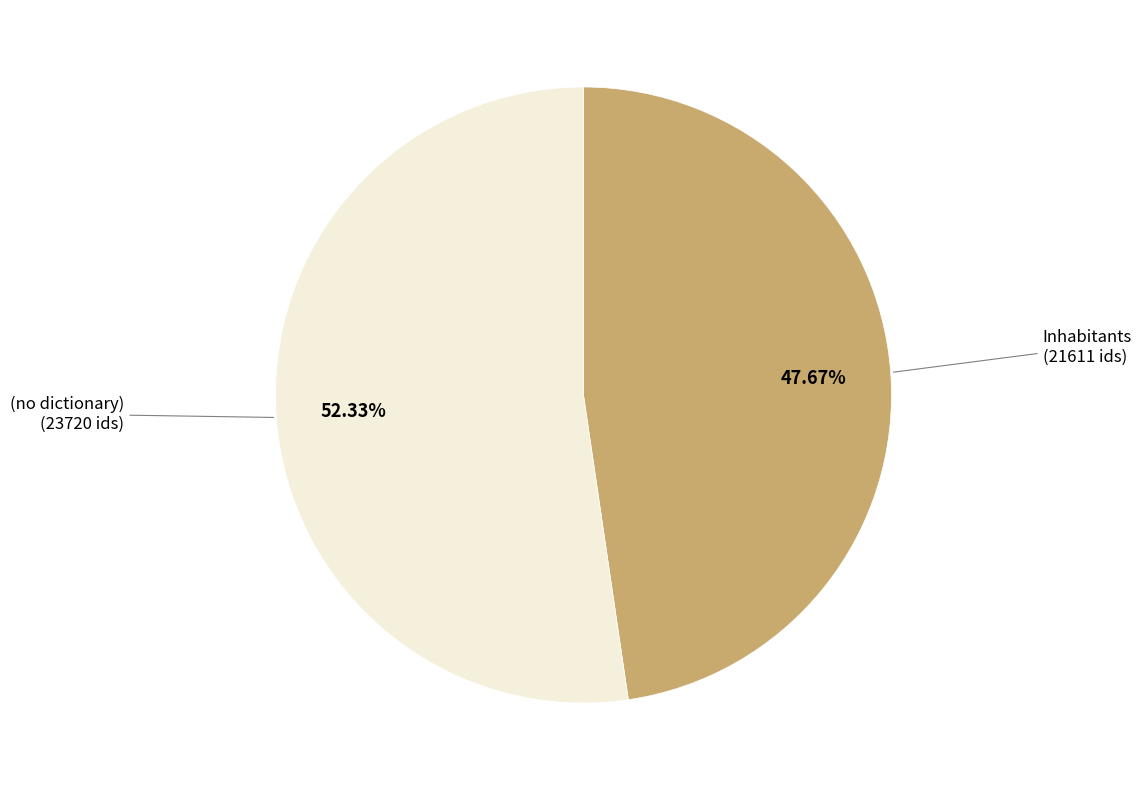

How many segments does this pie chart have?

2